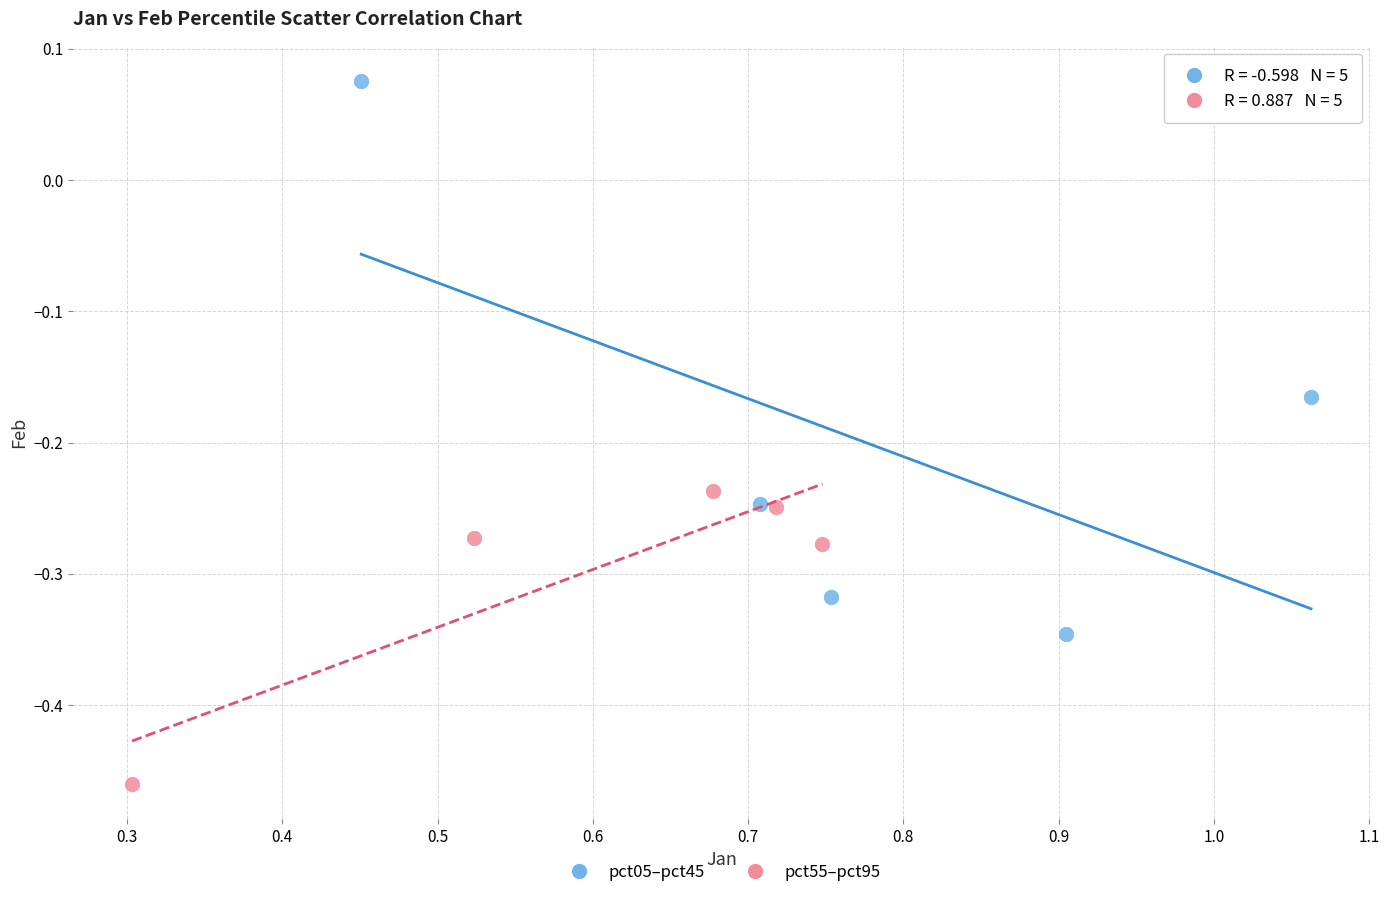

Which series has the largest Y range (max minus min)?

pct05–pct45